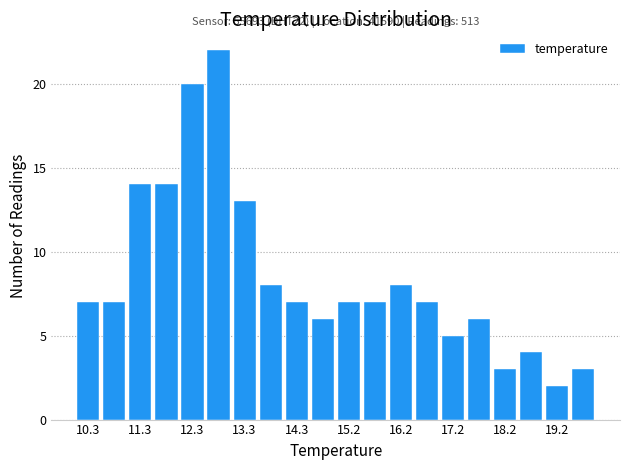

Which range on the x-axis has the tallest bar?

12.55 to 13.04